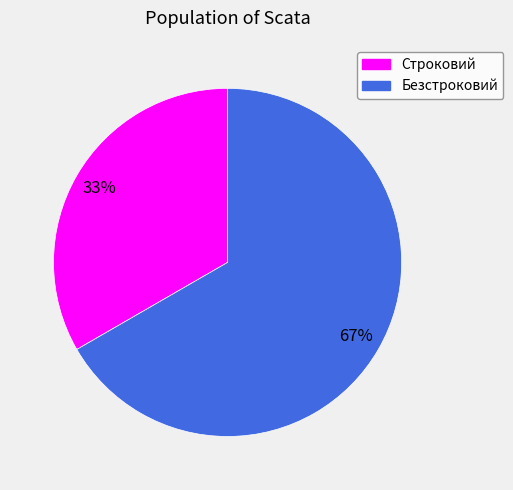

To the nearest percent, what percentage of the pie is Безстроковий?

67%